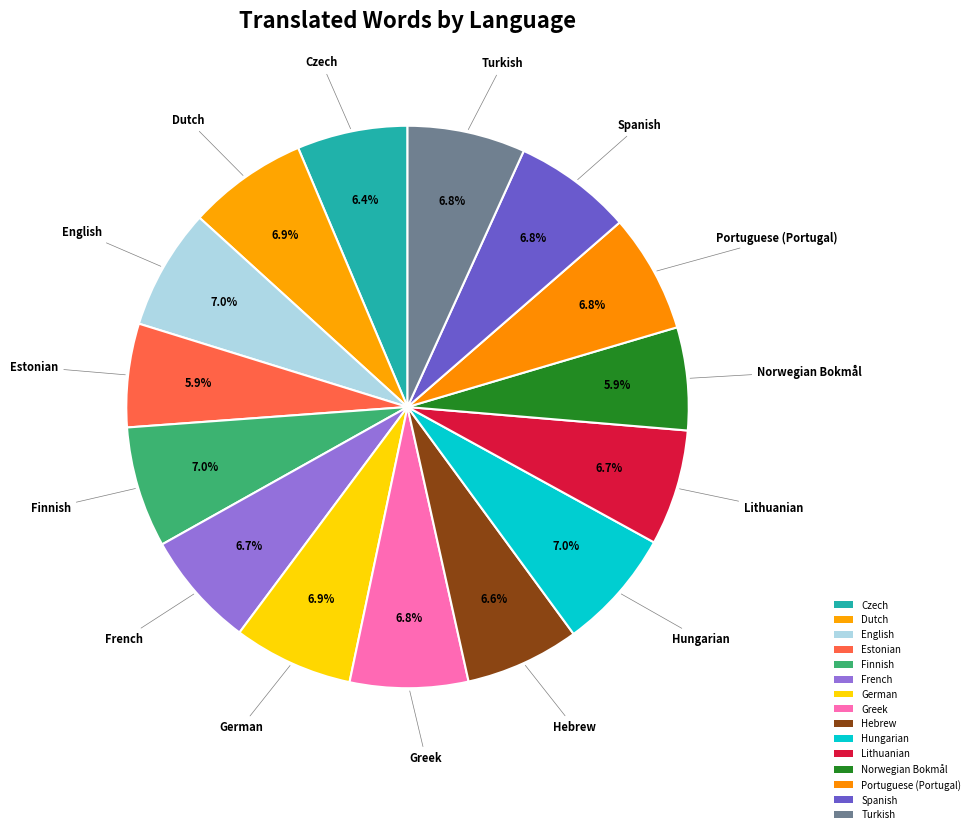

To the nearest percent, what is the average slice percentage?

7%